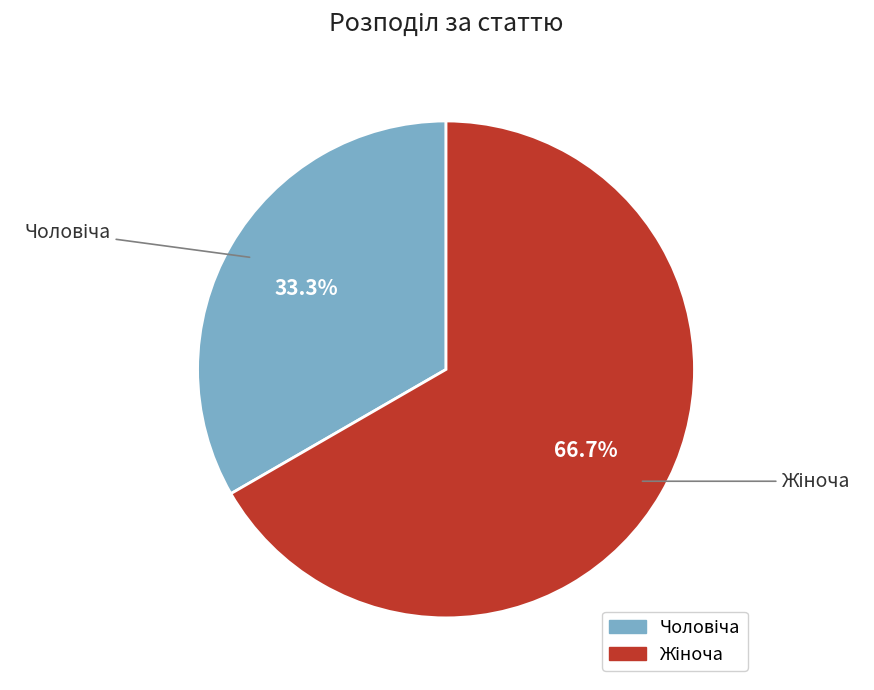

Is there any slice that represents more than half of the pie?

Yes